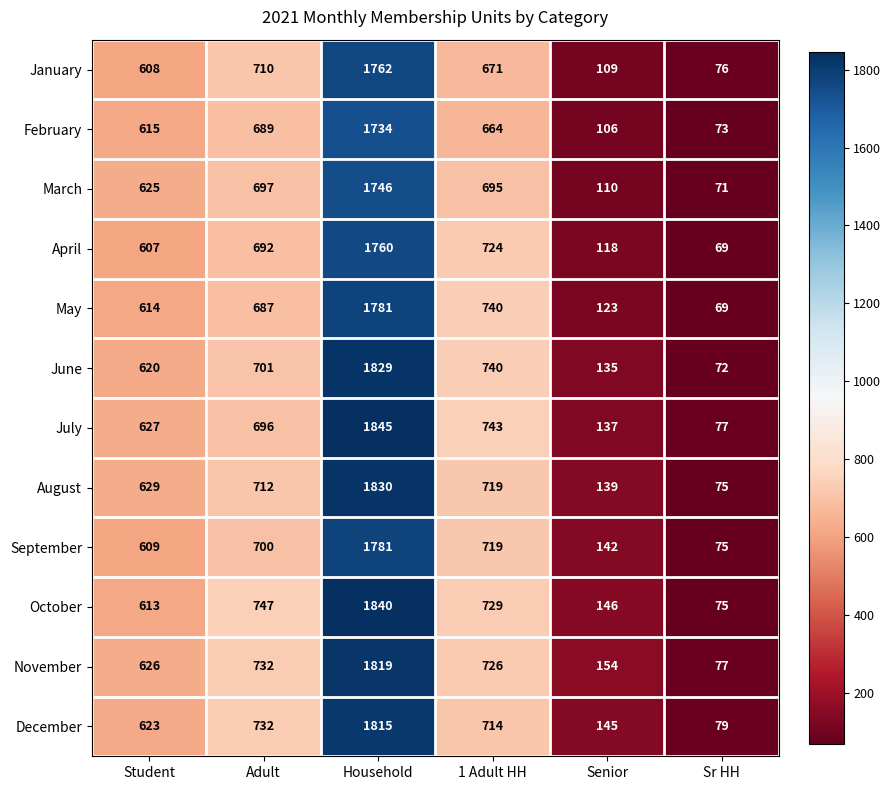

What is the spread (max minus min) of values at Sr HH?

10